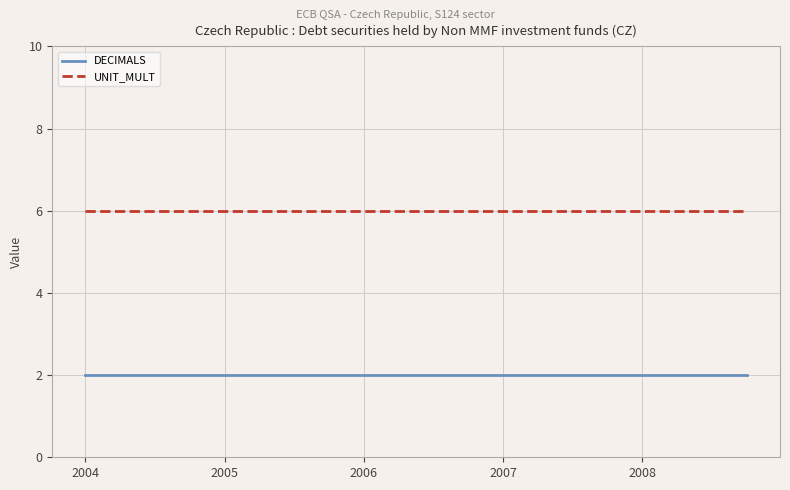

What is the maximum value shown in the chart?

6